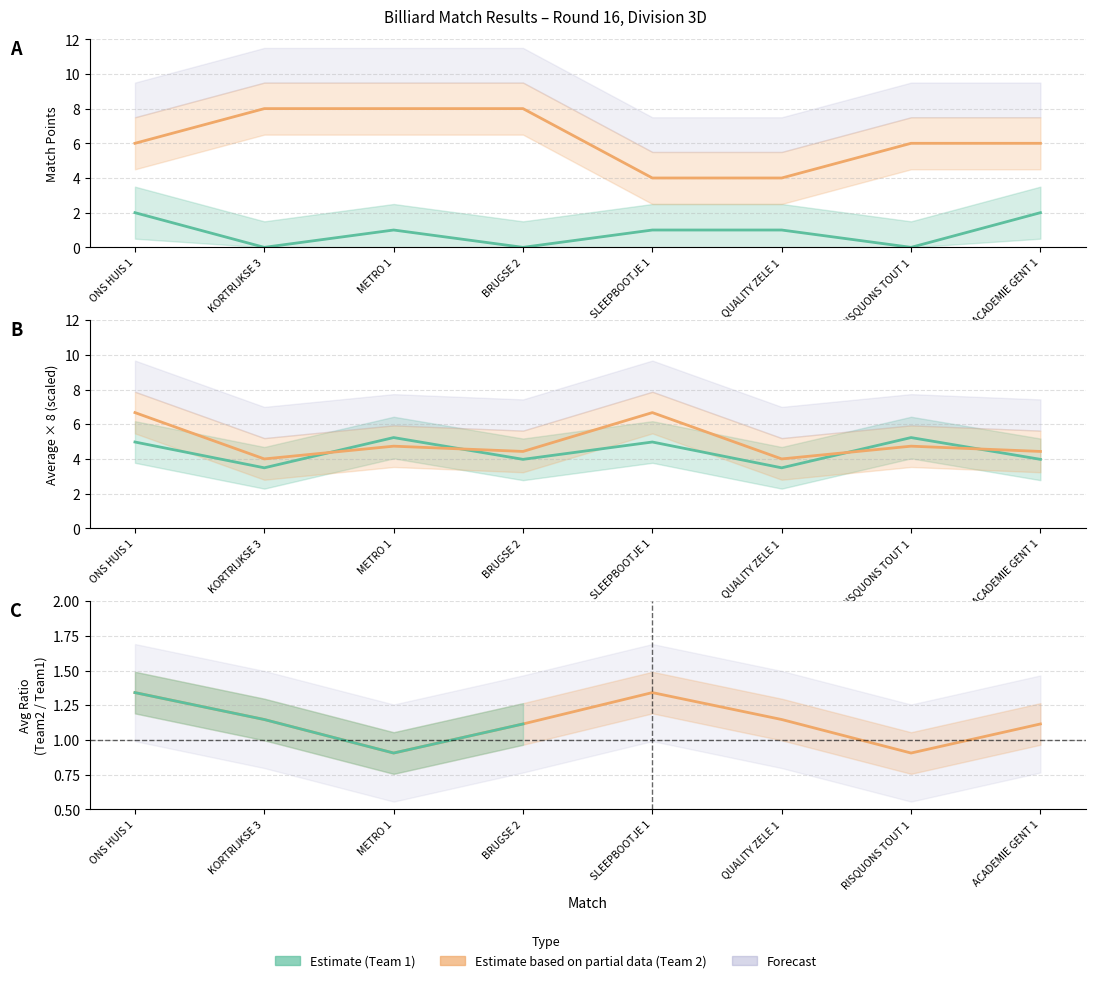

What is the total value across all series at ACADEMIE GENT 1?

16.4